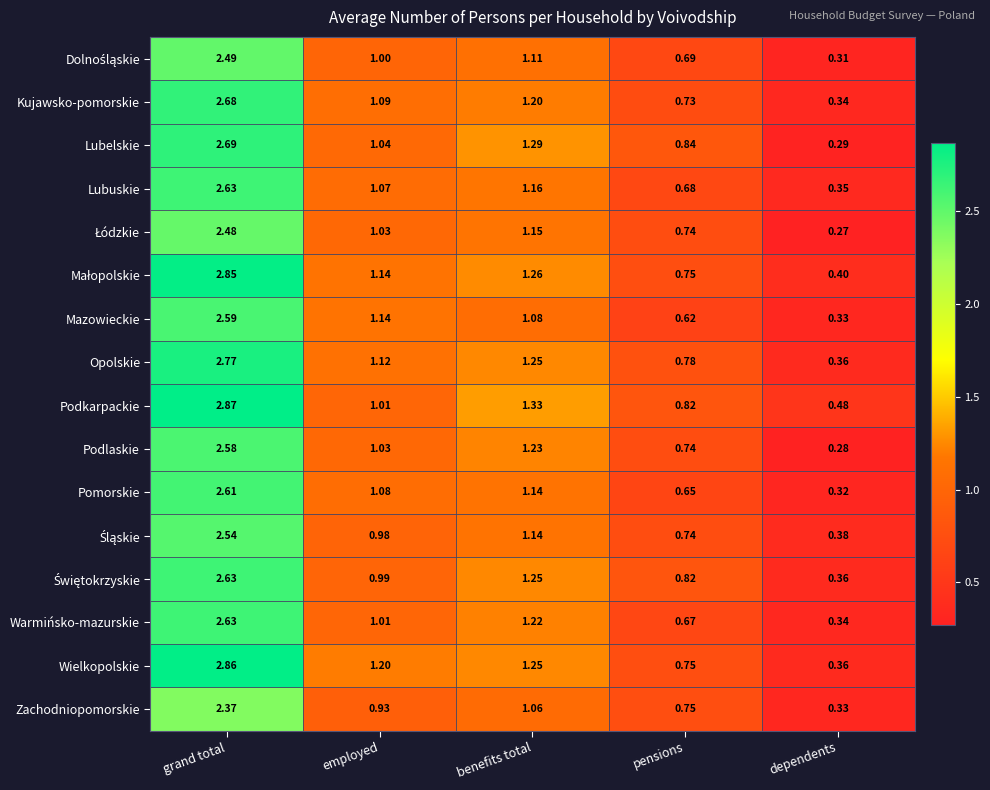

Where is Podkarpackie nearest to the value 1?

employed